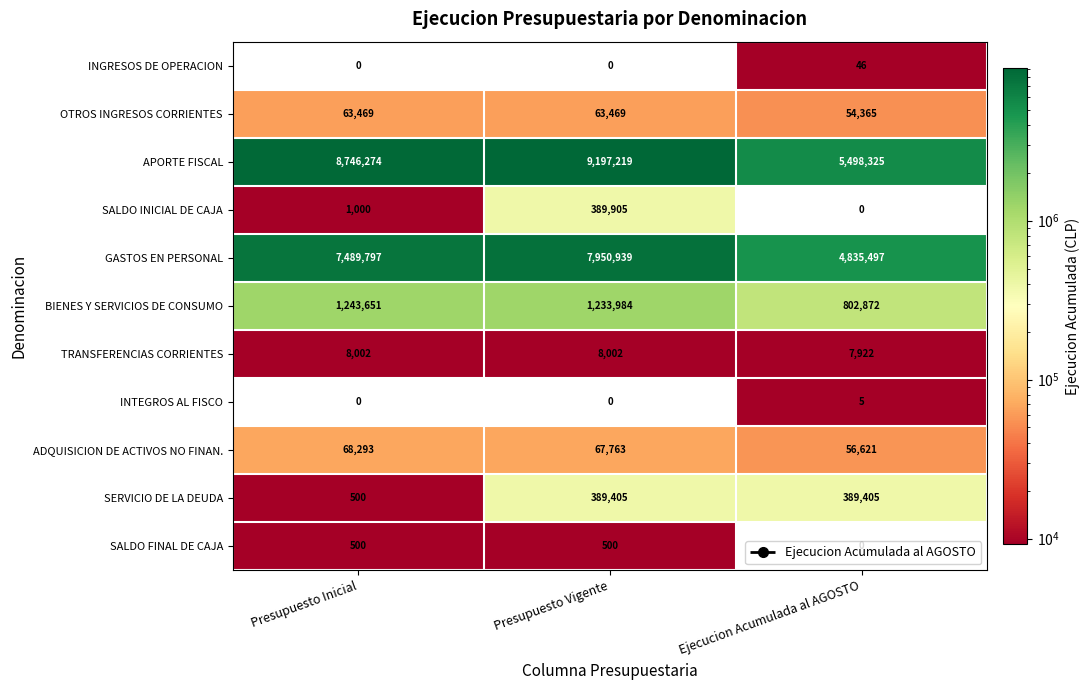

What is the maximum value shown in the chart?

9197219